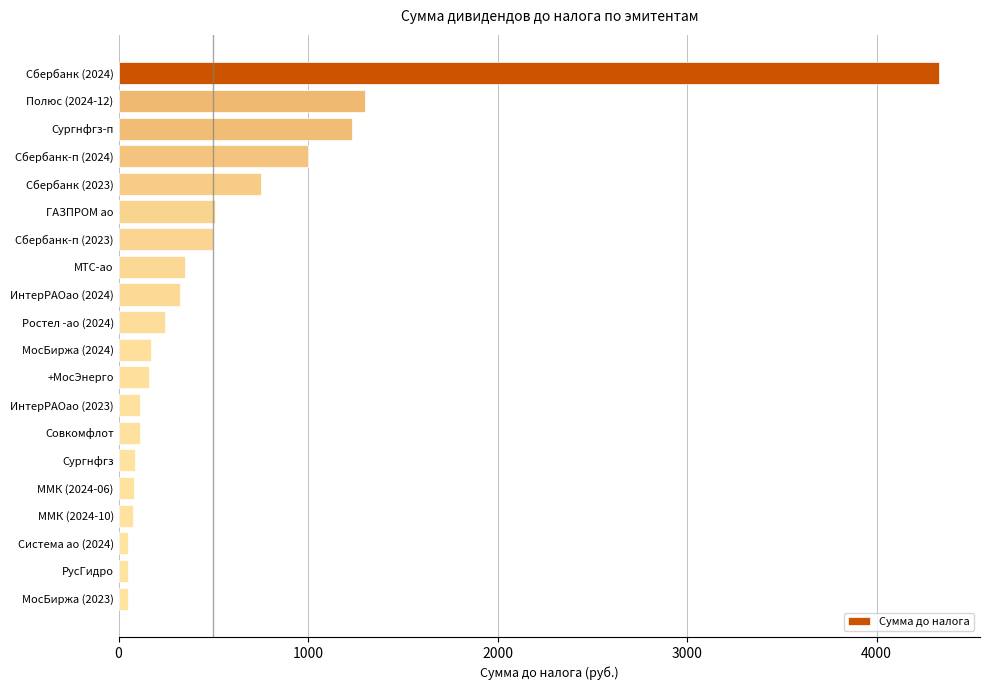

True or false: the data shows 948.6 at Сбербанк (2024).

False